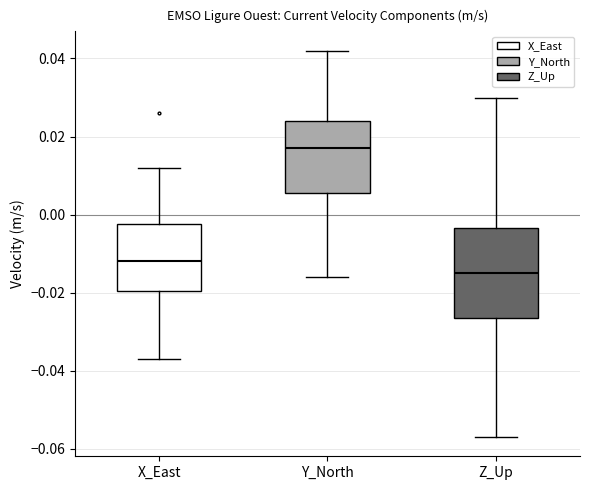

Which box is the tallest, from its lower edge to its upper edge?

Z_Up